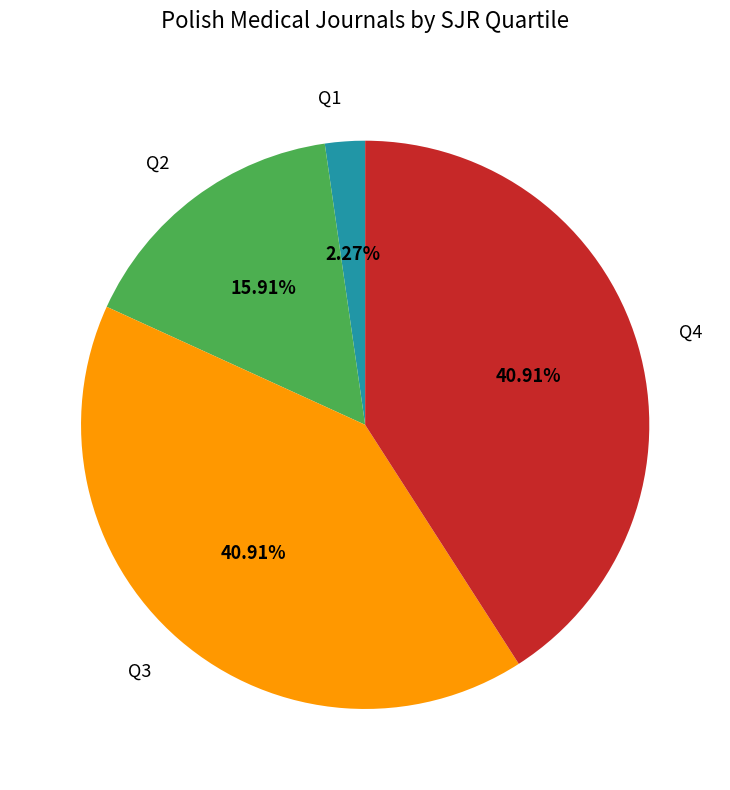

True or false: Q2 accounts for 16% of the total.

True